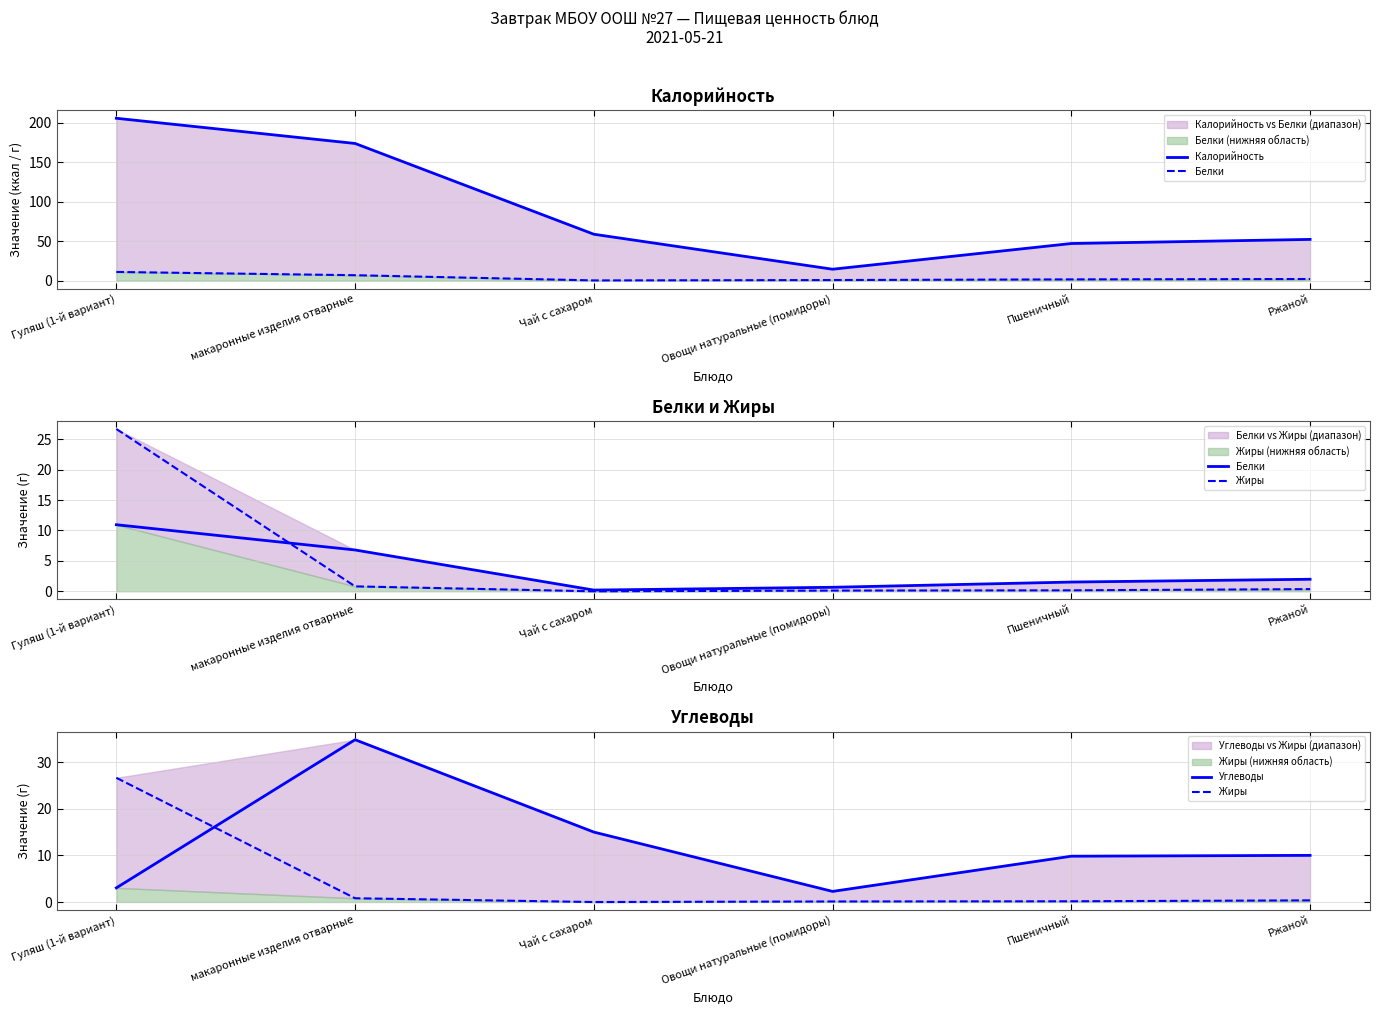

True or false: Калорийность and Углеводы intersect in this chart.

False